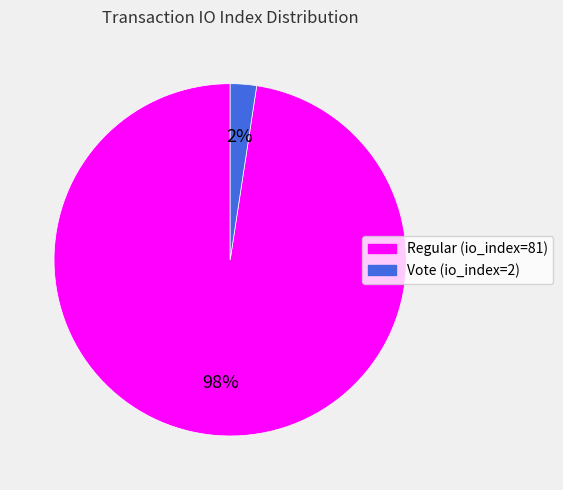

Is it true that Regular (io_index=81) is 98% of the pie?

True